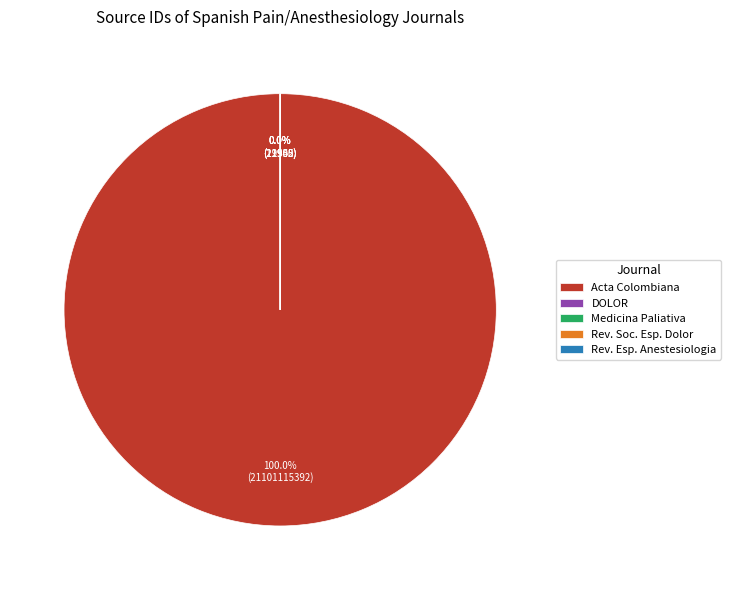

Is it true that Revista de la Sociedad Espanola del Dolor is 14% of the pie?

False